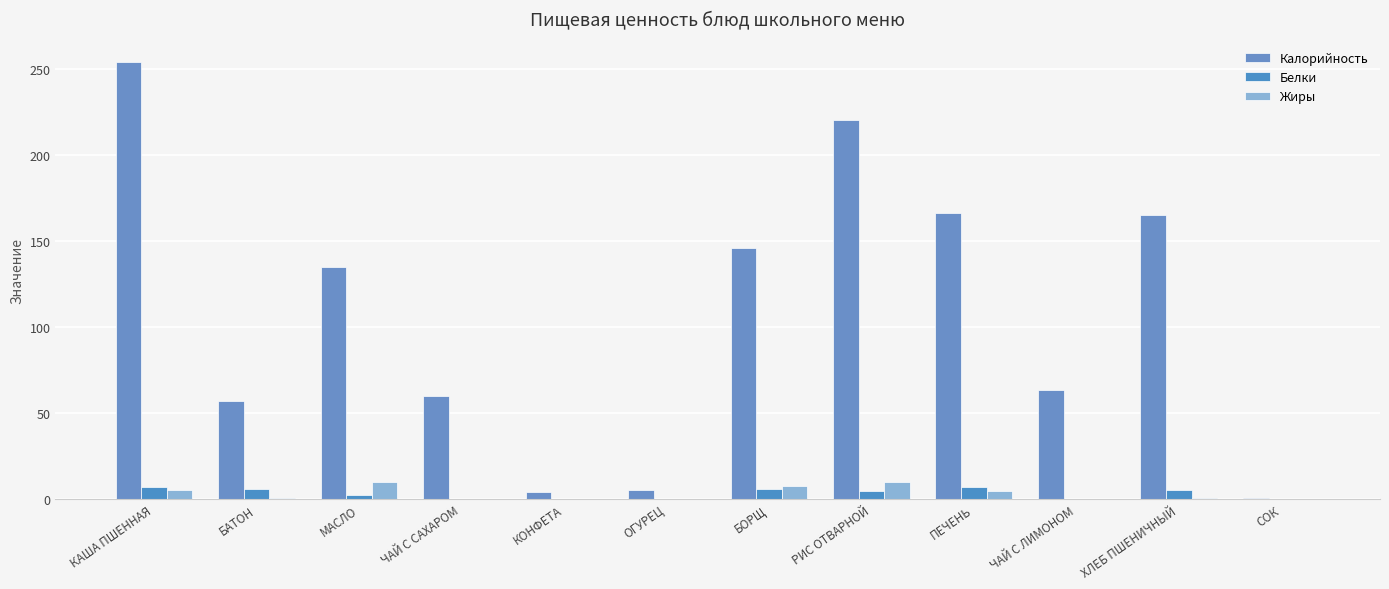

Reading left to right, transcribe all the data shown in this chart.

Калорийность: КАША ПШЕННАЯ=253.9	БАТОН=57.0	МАСЛО=135.0	ЧАЙ С САХАРОМ=60.0	КОНФЕТА=4.4	ОГУРЕЦ=5.5	БОРЩ=146.2	РИС ОТВАРНОЙ=220.2	ПЕЧЕНЬ=166.3	ЧАЙ С ЛИМОНОМ=63.2	ХЛЕБ ПШЕНИЧНЫЙ=165.4	СОК=0.9
Белки: КАША ПШЕННАЯ=7.3	БАТОН=5.7	МАСЛО=2.2	ЧАЙ С САХАРОМ=0.2	КОНФЕТА=0.0	ОГУРЕЦ=0.3	БОРЩ=6.1	РИС ОТВАРНОЙ=4.6	ПЕЧЕНЬ=6.8	ЧАЙ С ЛИМОНОМ=0.3	ХЛЕБ ПШЕНИЧНЫЙ=5.3	СОК=0.0
Жиры: КАША ПШЕННАЯ=5.1	БАТОН=0.7	МАСЛО=9.9	ЧАЙ С САХАРОМ=0.1	КОНФЕТА=0.2	ОГУРЕЦ=0.0	БОРЩ=7.9	РИС ОТВАРНОЙ=9.9	ПЕЧЕНЬ=4.9	ЧАЙ С ЛИМОНОМ=0.0	ХЛЕБ ПШЕНИЧНЫЙ=0.4	СОК=0.0